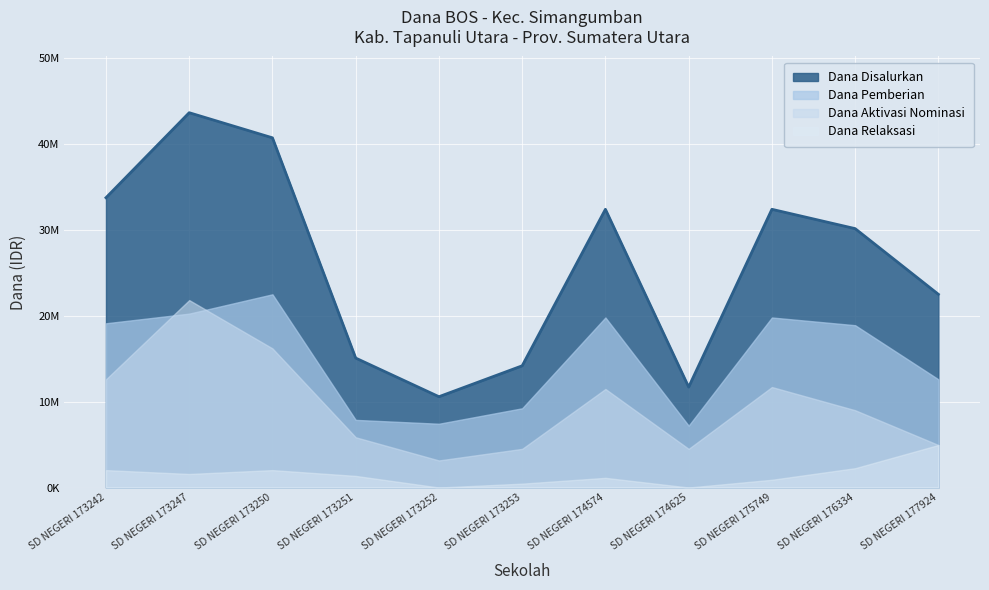

What is the sum of all Dana Pemberian values?

164700000